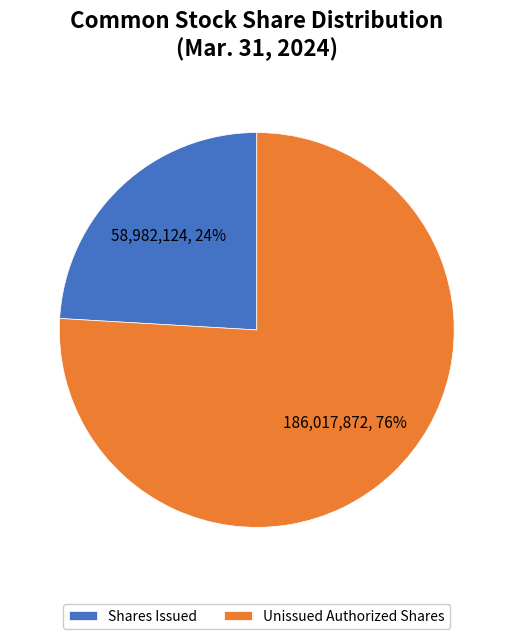

Combined, do Shares Issued and Unissued Authorized Shares account for over 50%?

Yes